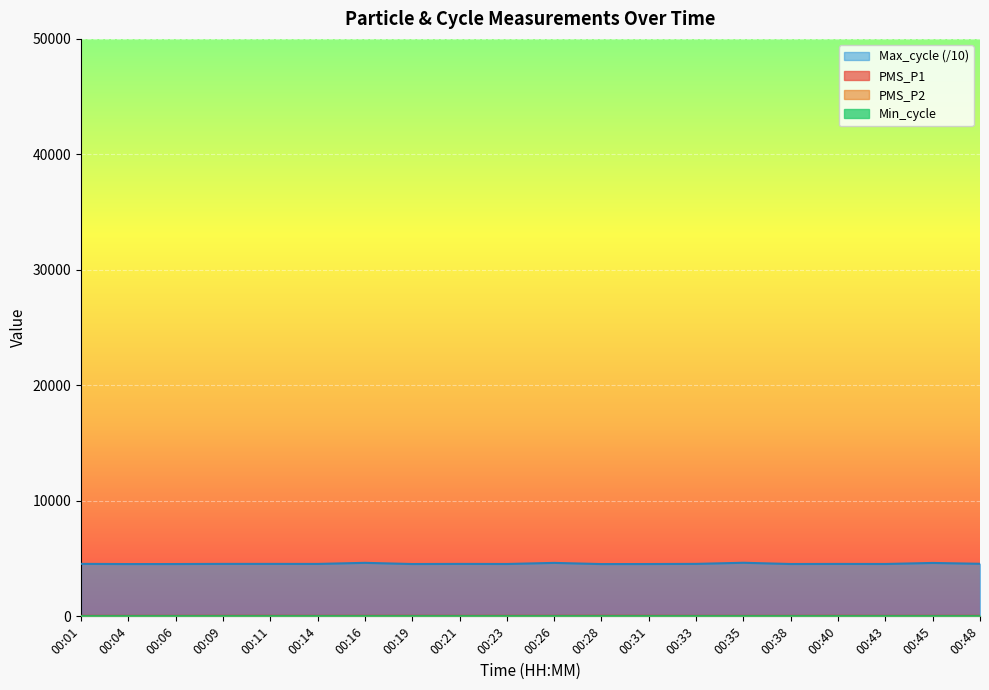

What is the highest value of the Max_cycle (/10) series?

4640.0